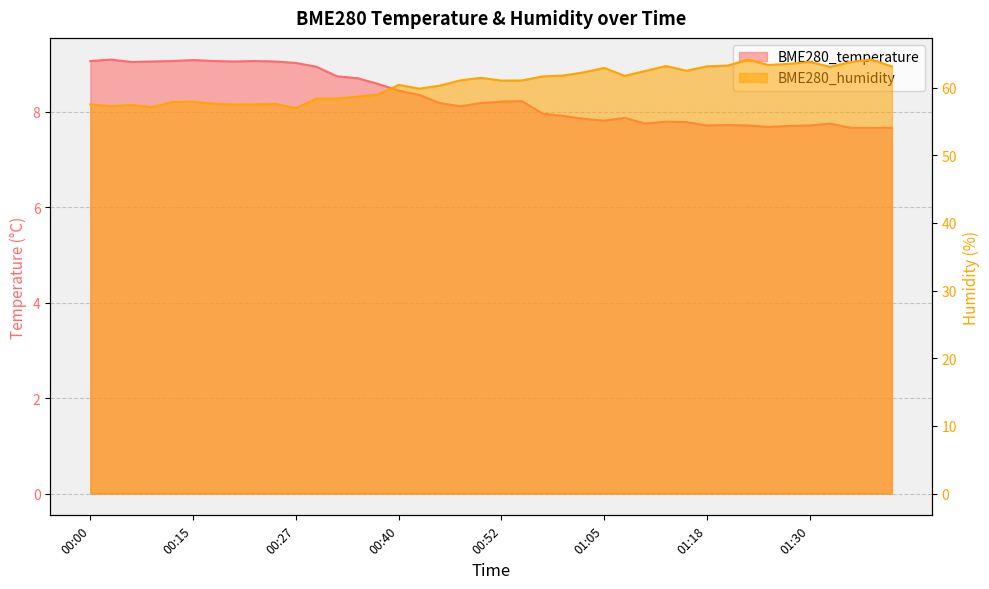

How many interior local peaks does the BME280_temperature series have?

8